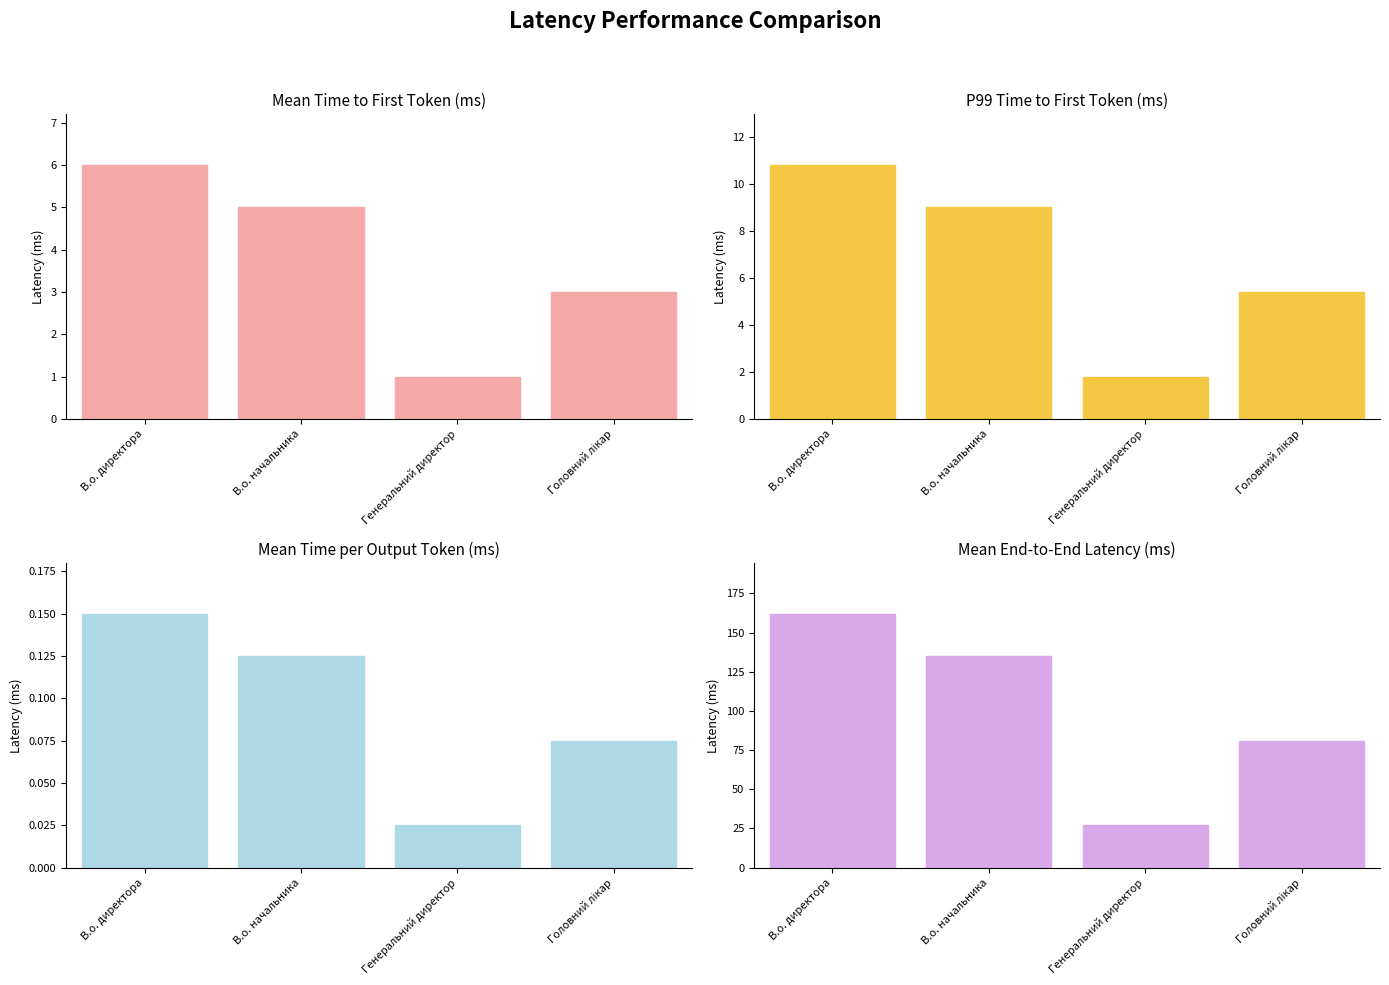

Count the values in the range 81 to 162.

3